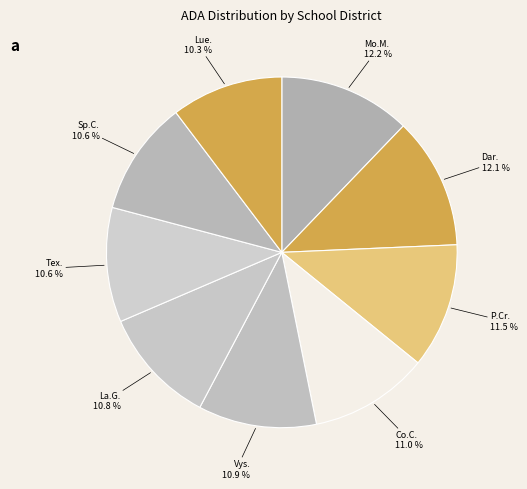

Which category has the smallest portion of the pie?

Lueders-Avoca ISD